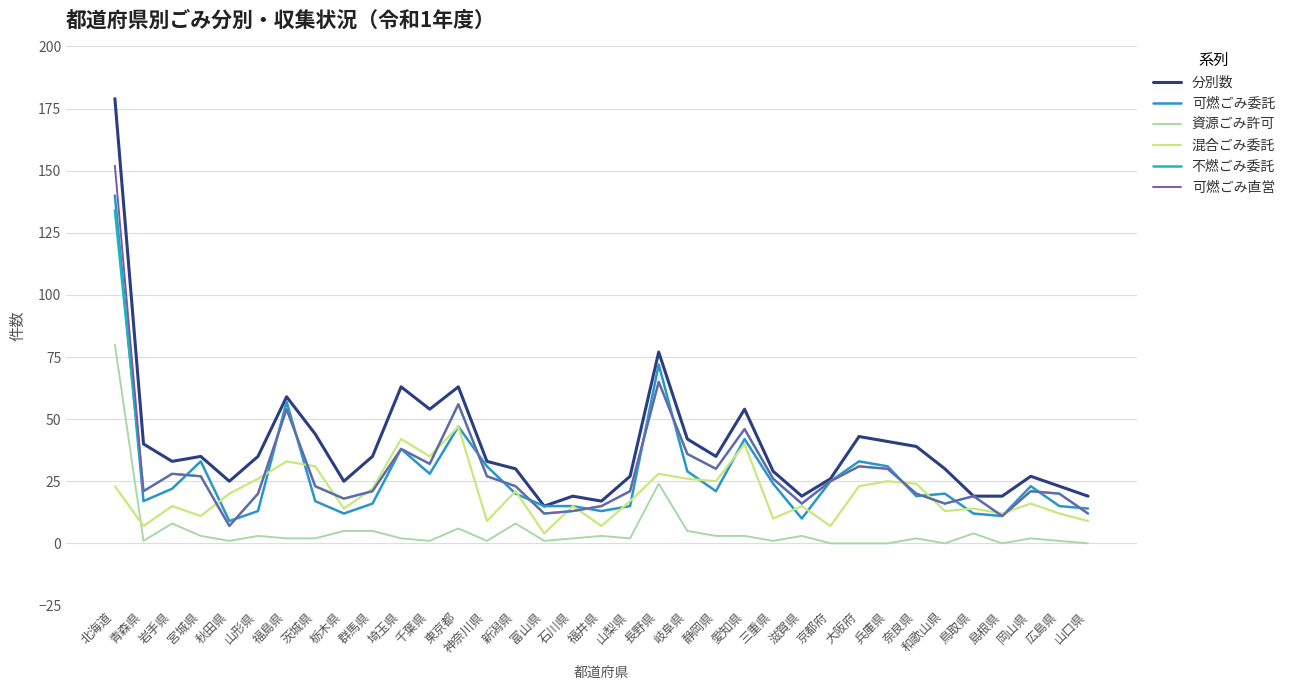

True or false: 混合ごみ委託 has more than 2 points higher than both neighbors.

True